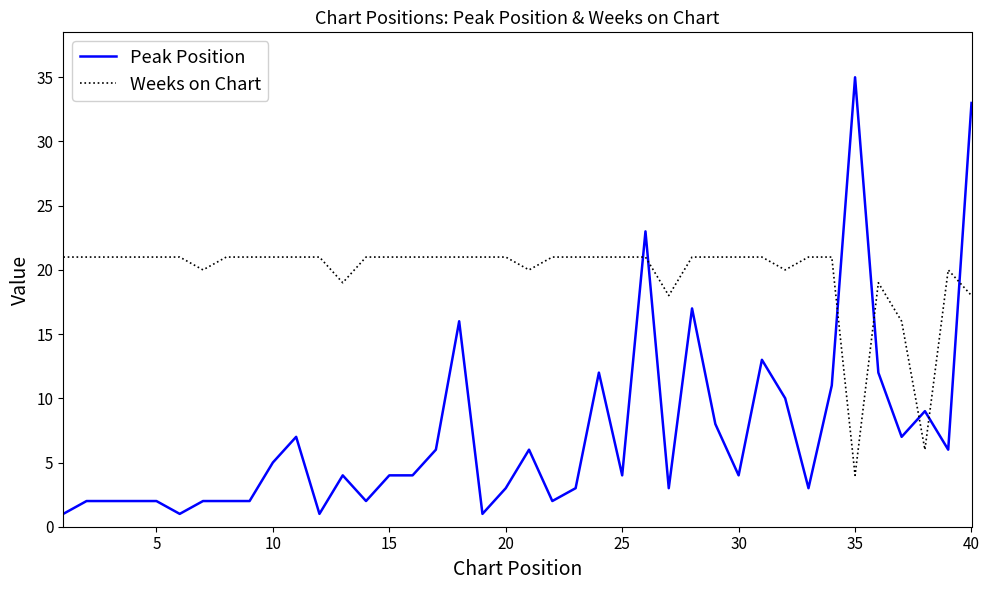

What is the lowest value of the Weeks on Chart series?

4